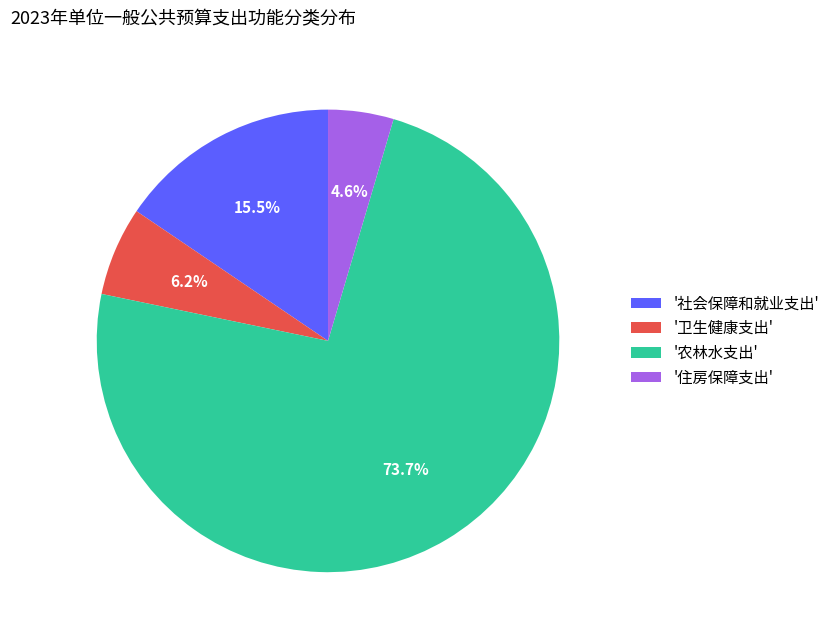

To the nearest percent, what is the average slice percentage?

25%